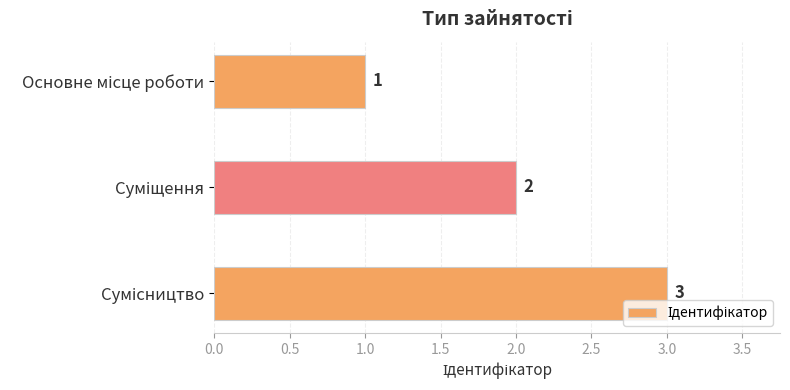

What is the sum of all values?

6